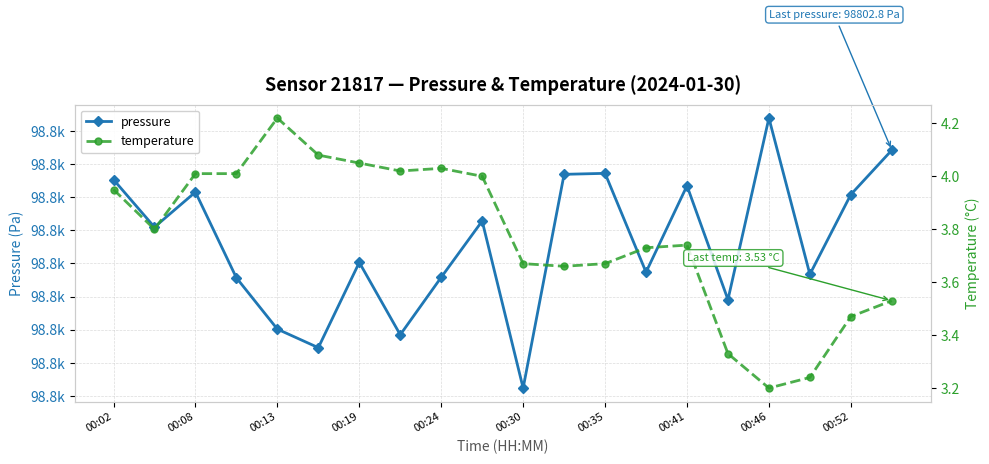

What is the value of the pressure point at the 6th from the left?

98790.9